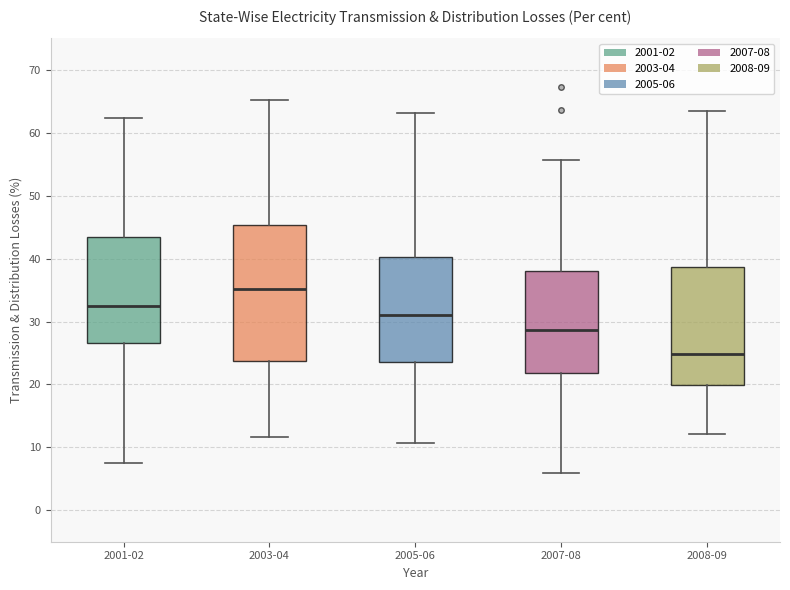

Reading left to right, transcribe this box plot: for each box, give where its median line is, the range the box spans, and where its two whiskers end, as read against the y-axis. The values are not printed on the chart, so give them approximately, as read against the axis.

2001-02: median 32, box 27 to 44, whiskers 8 to 62
2003-04: median 35, box 24 to 45, whiskers 12 to 65
2005-06: median 31, box 24 to 40, whiskers 11 to 63
2007-08: median 29, box 22 to 38, whiskers 6 to 56
2008-09: median 25, box 20 to 39, whiskers 12 to 63